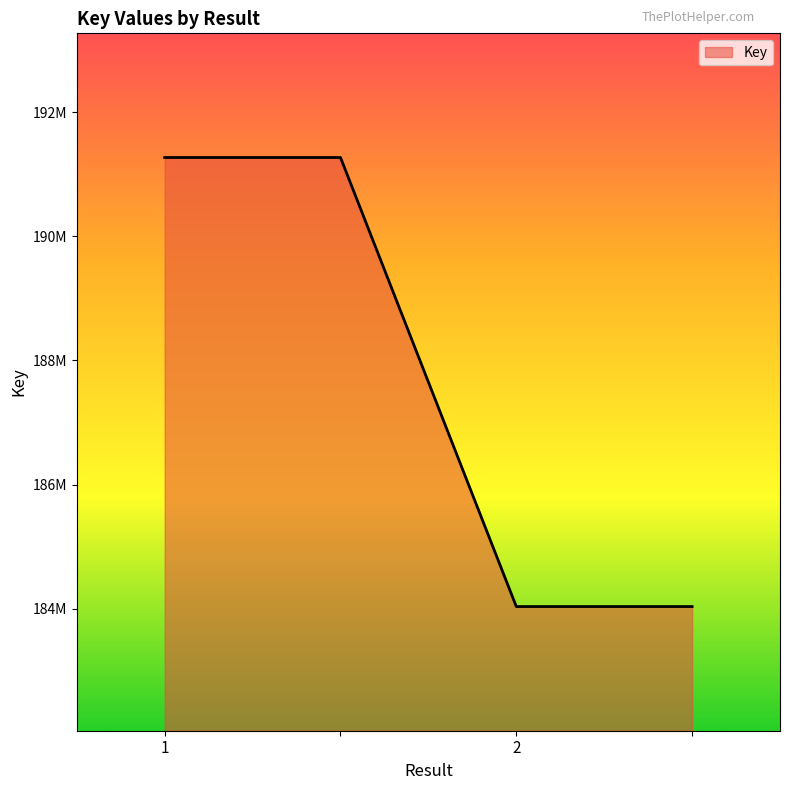

Reading left to right, extract all data points from this chart.

1=191269398	=191269398	2=184036815	=184036815